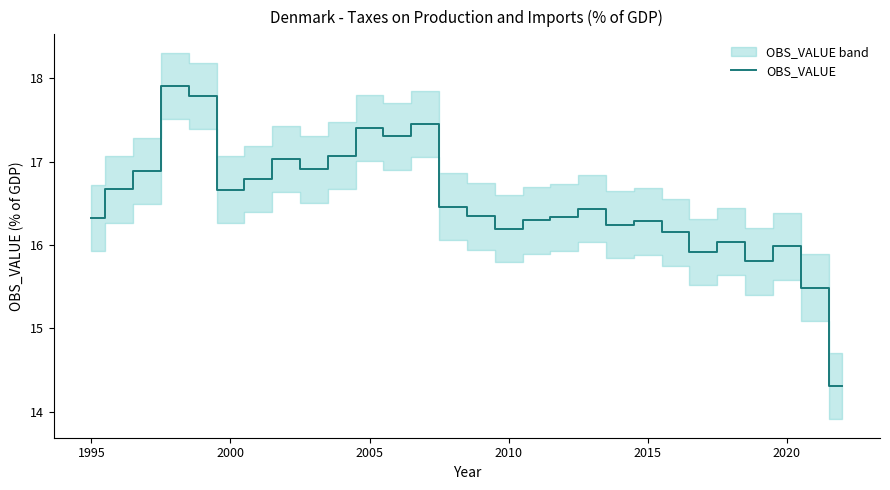

What is the maximum value for OBS_VALUE?

17.9